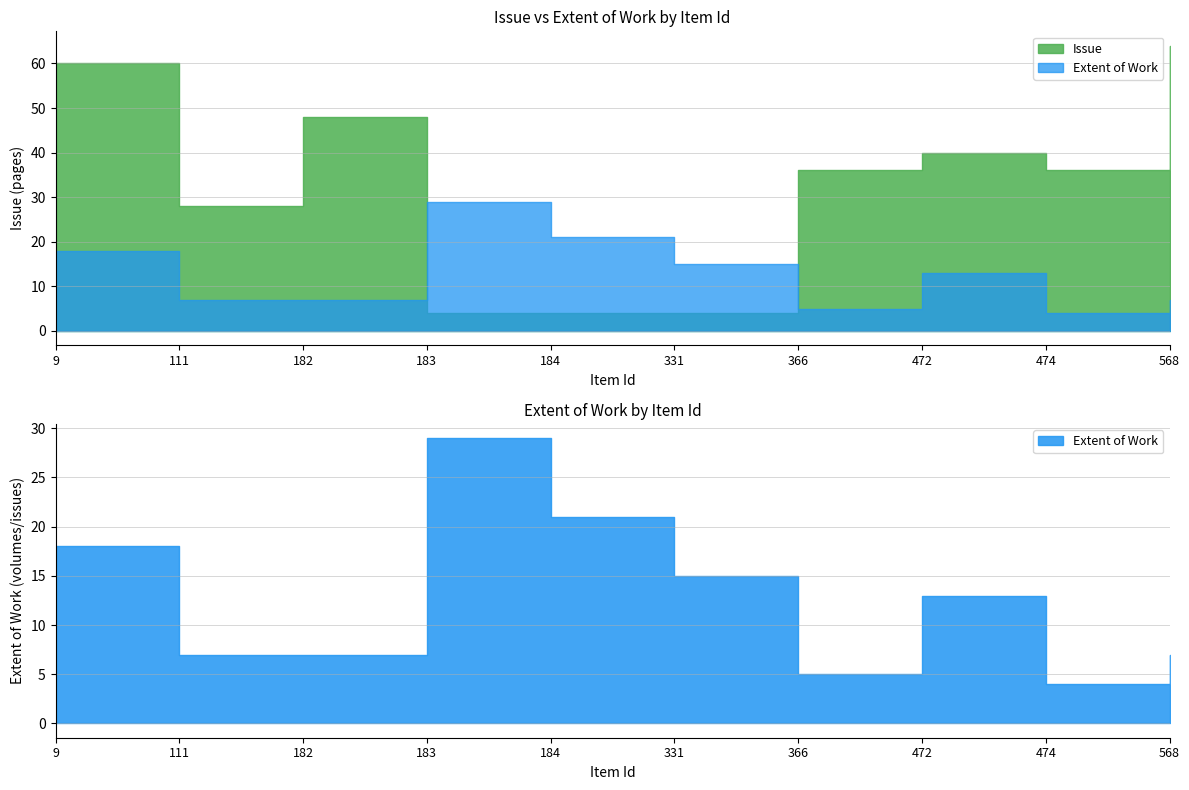

What is the approximate value of Extent of Work at 331, to the nearest 10?

20